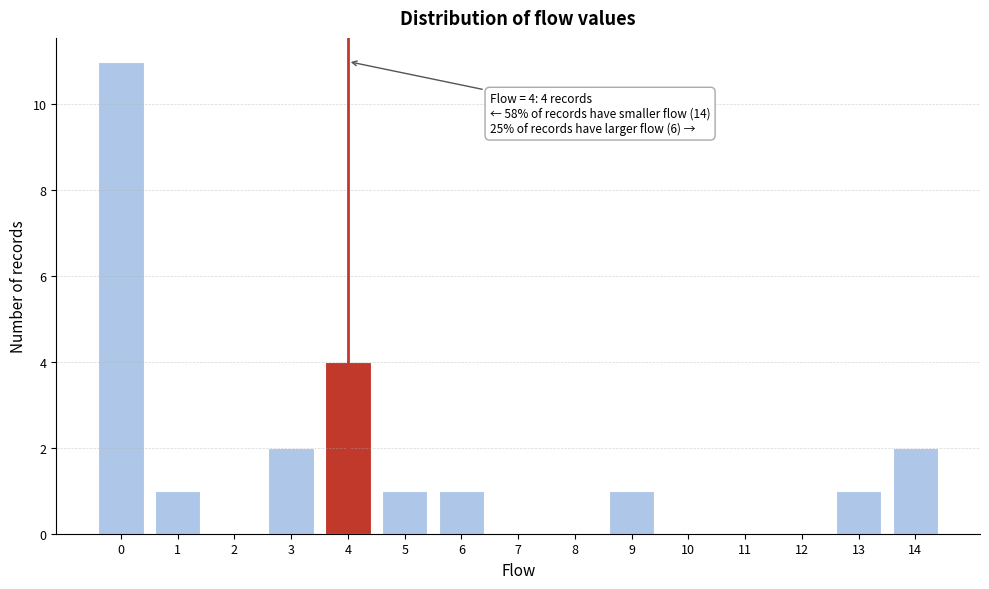

Which range on the x-axis has the tallest bar?

-0.5 to 0.5